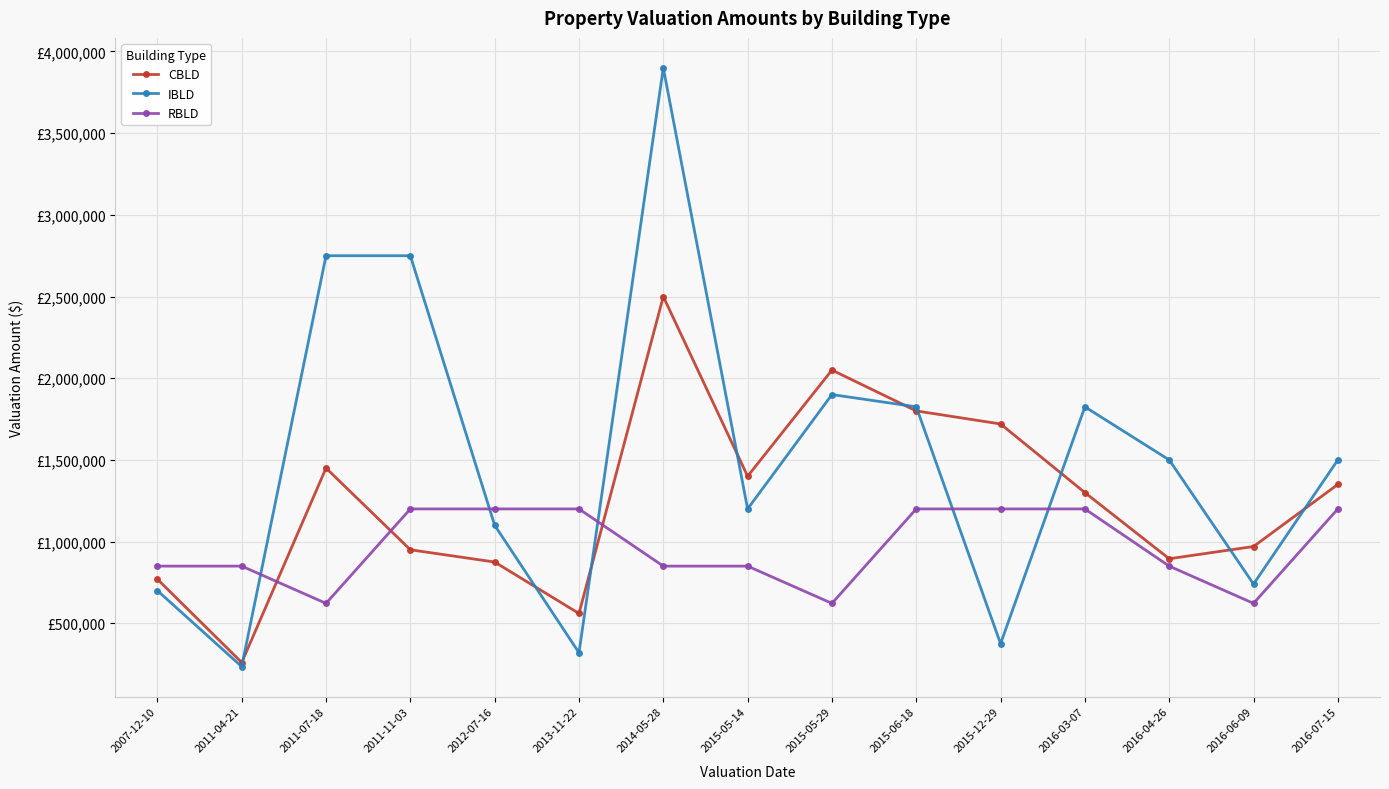

Does the chart have visible grid lines?

Yes